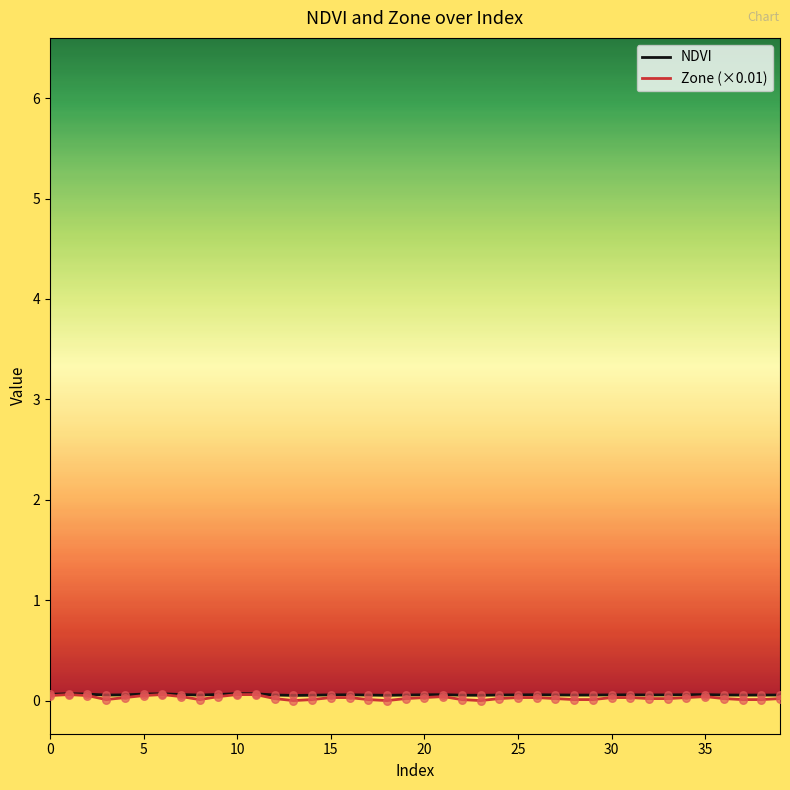

Which series has the widest spread of values?

Zone (×0.01)